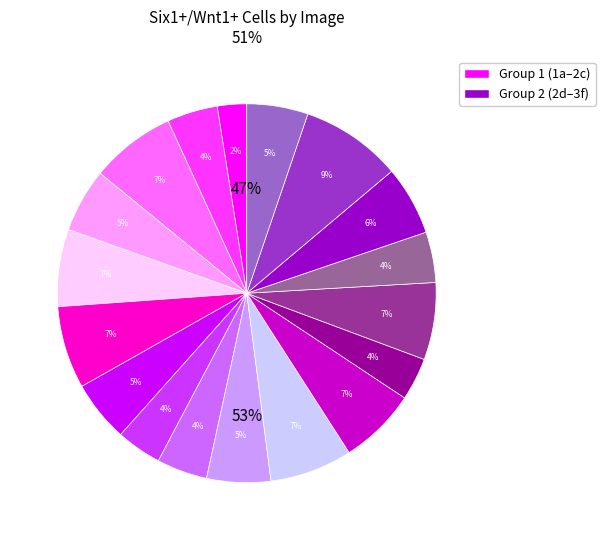

What portion of the pie excludes 1a?

97.5%